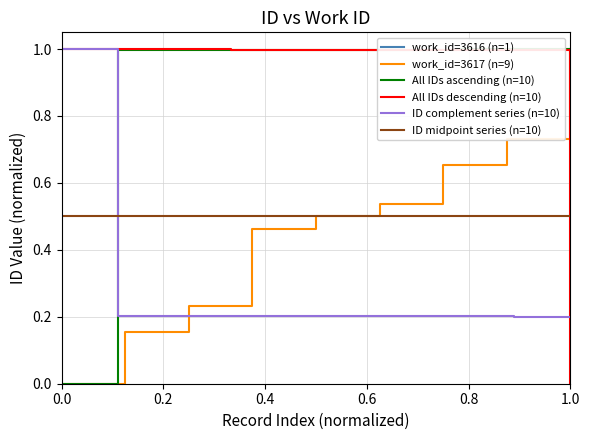

The work_id=3617 (n=9) series shows 1.0 at 1.0. True or false?

True